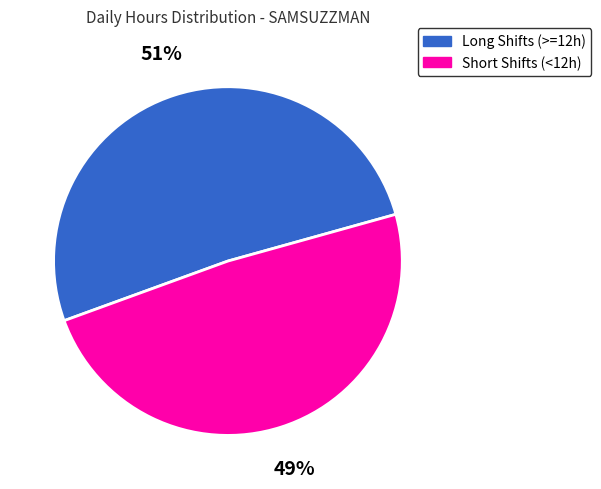

Is there a majority slice in this chart?

Yes